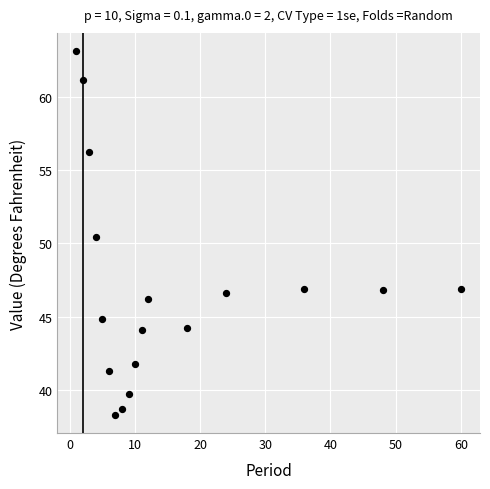

What Y value in the scatter plot is closest to 50?

50.4